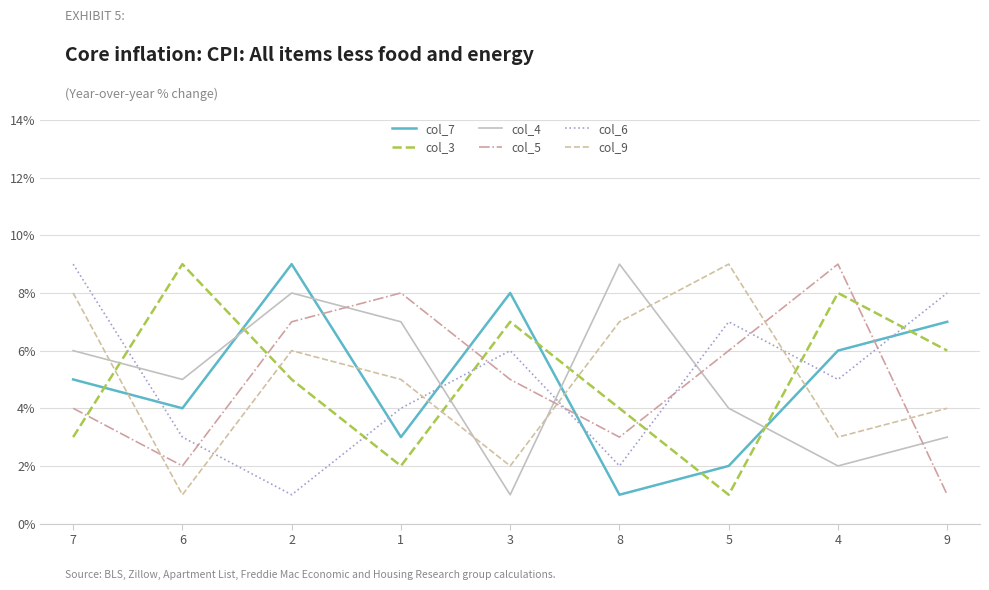

What is the greatest value displayed?

9